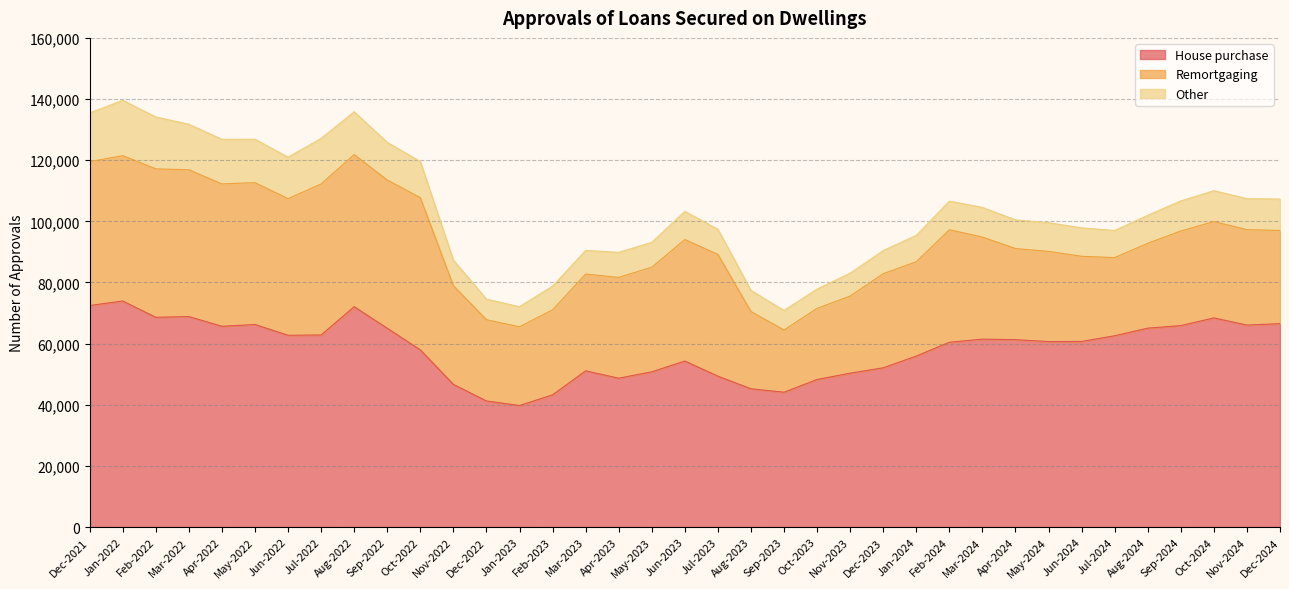

Rank the series at Nov-2023 from highest to lowest value.

House purchase, Remortgaging, Other